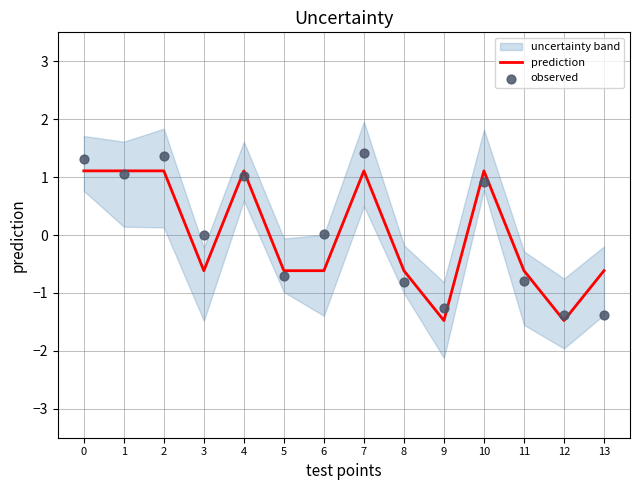

At which category is the sum across all series the highest?

7